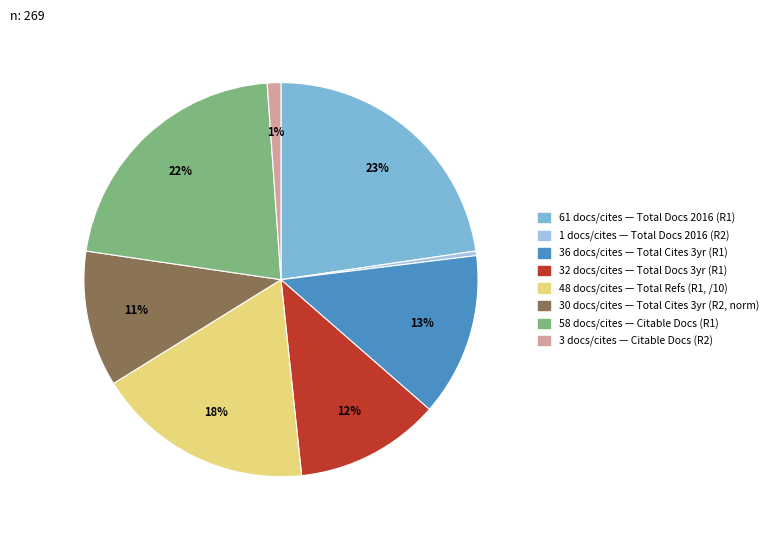

Does any single category account for the majority?

No